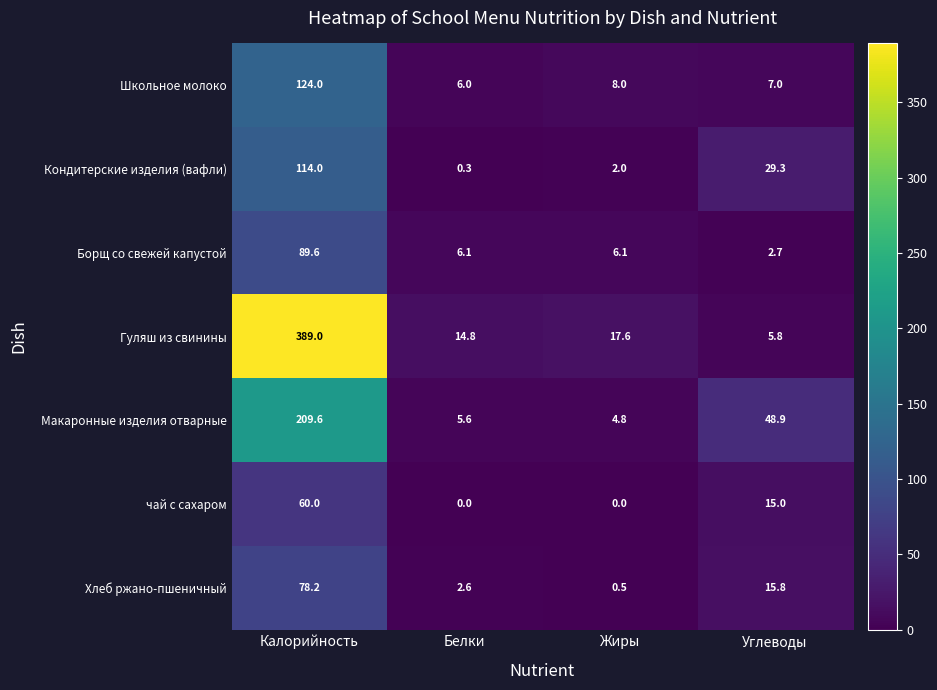

Is it true that Борщ со свежей капустой equals 2.2 at Жиры?

False